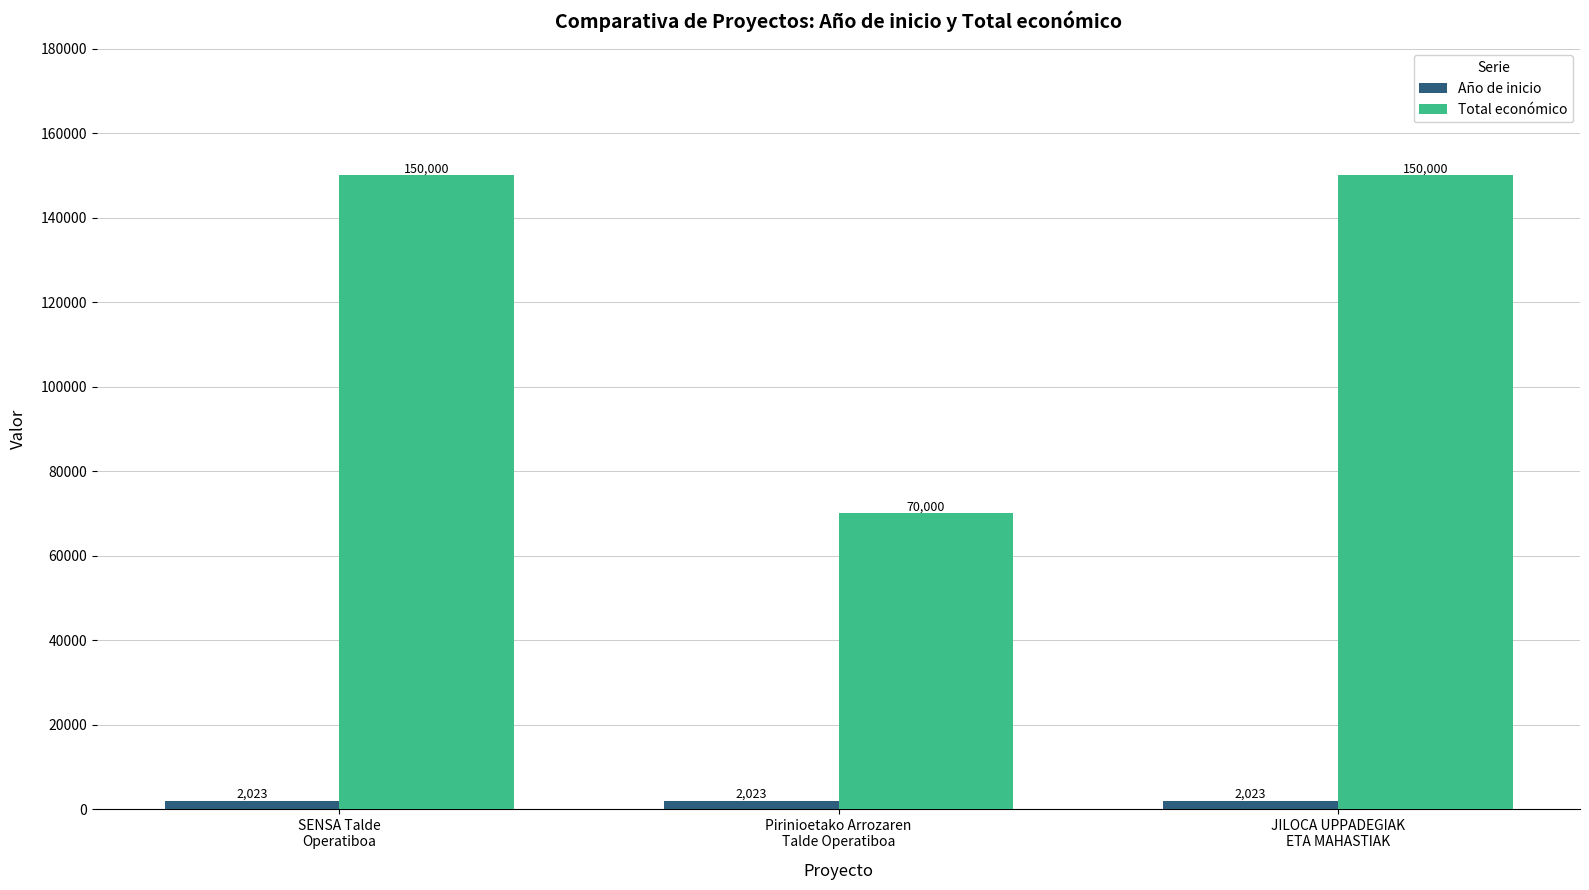

What is the sum of the Total económico values at Pirinioetako Arrozaren
Talde Operatiboa and JILOCA UPPADEGIAK
ETA MAHASTIAK?

220000